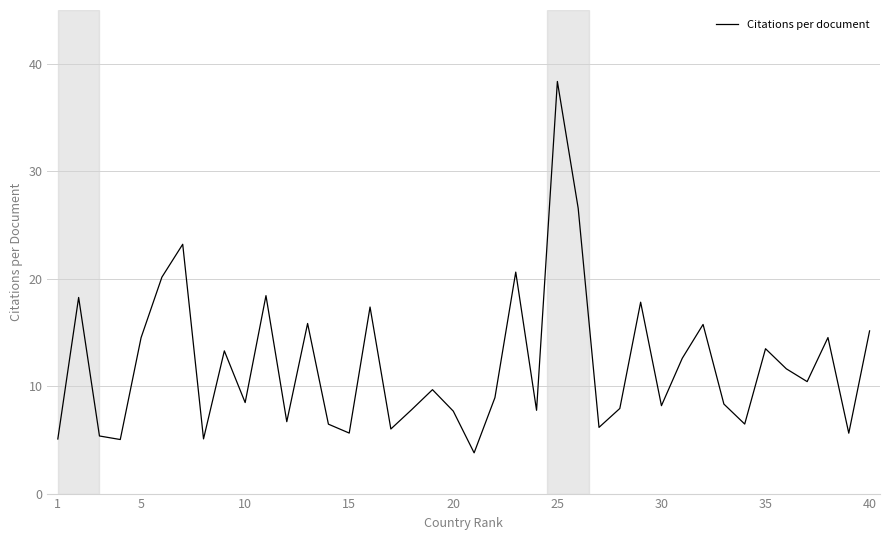

What is the minimum value shown in the chart?

3.8